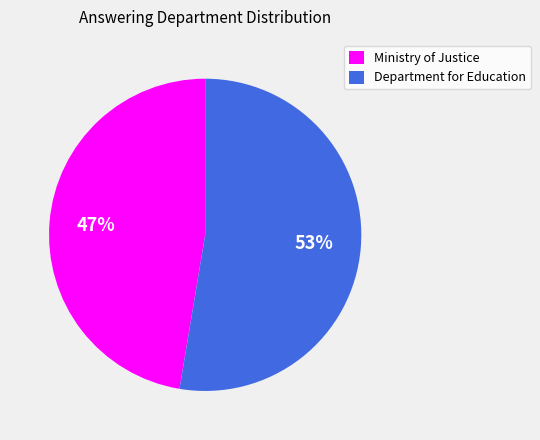

The Ministry of Justice slice represents 47% of the pie. True or false?

True